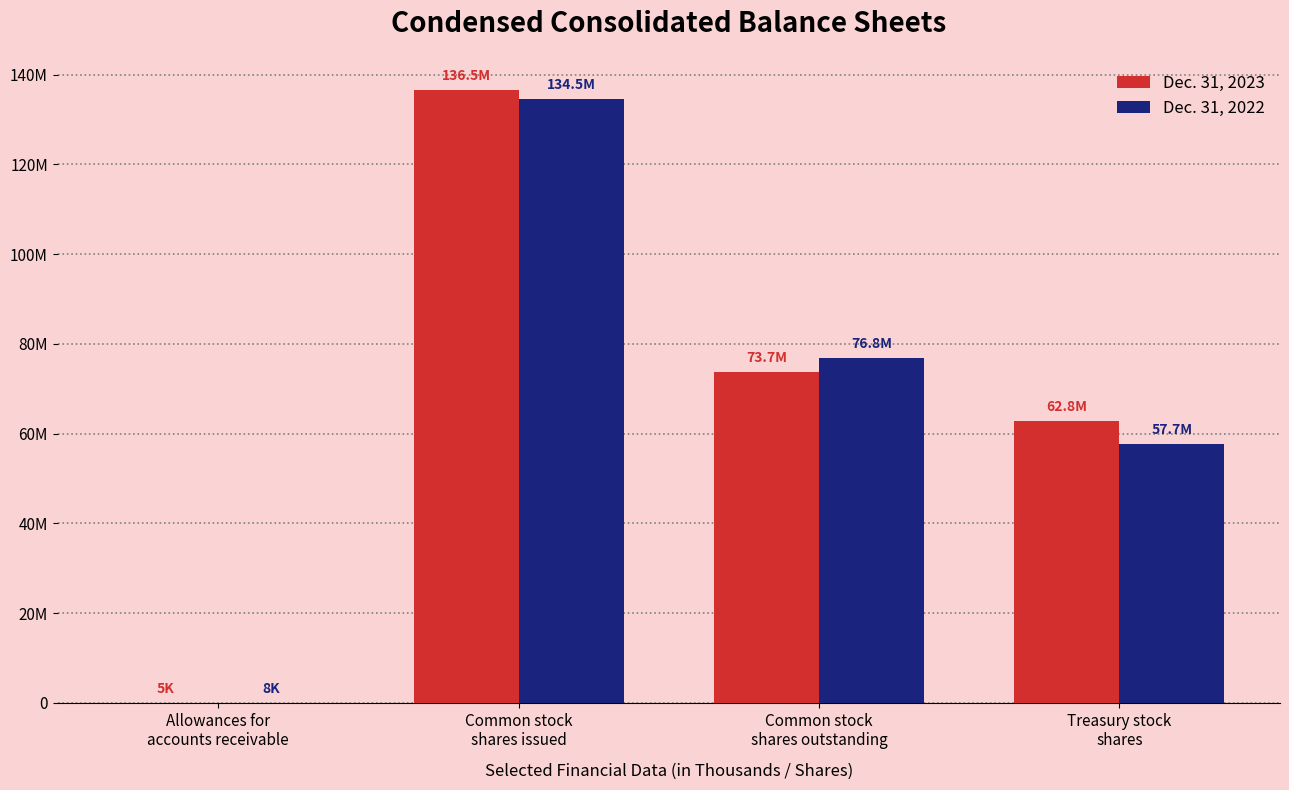

Does the chart contain stacked bars?

No